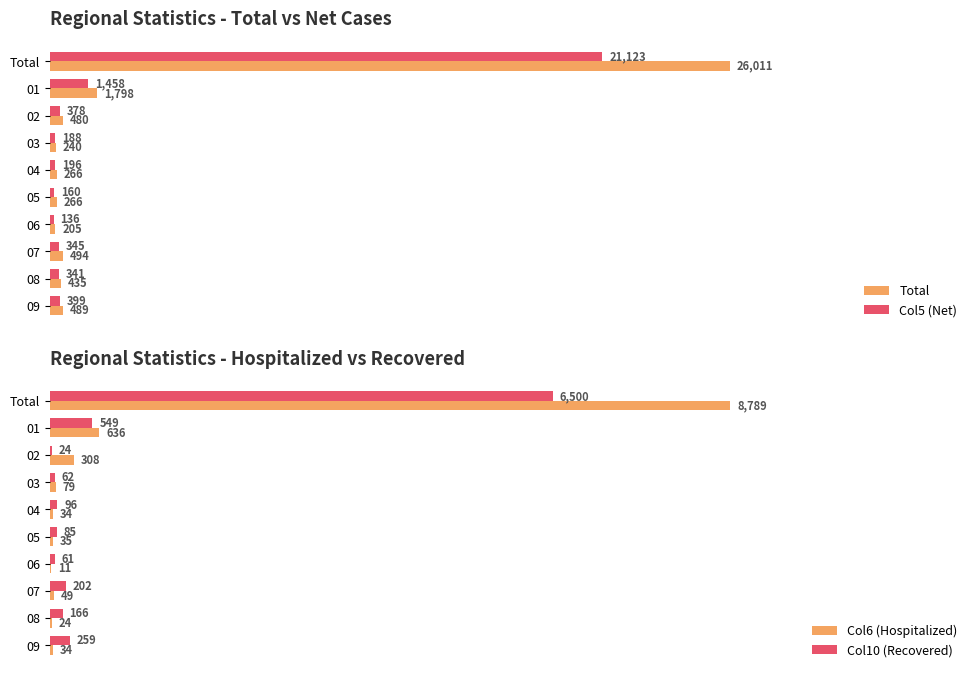

Which series has the largest range (max minus min)?

Total